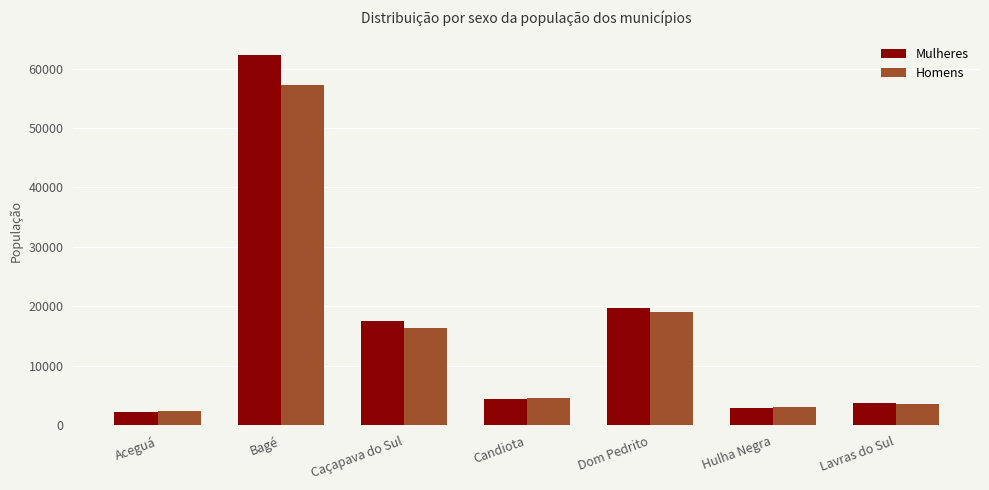

The value of Homens at Dom Pedrito is 26036. True or false?

False